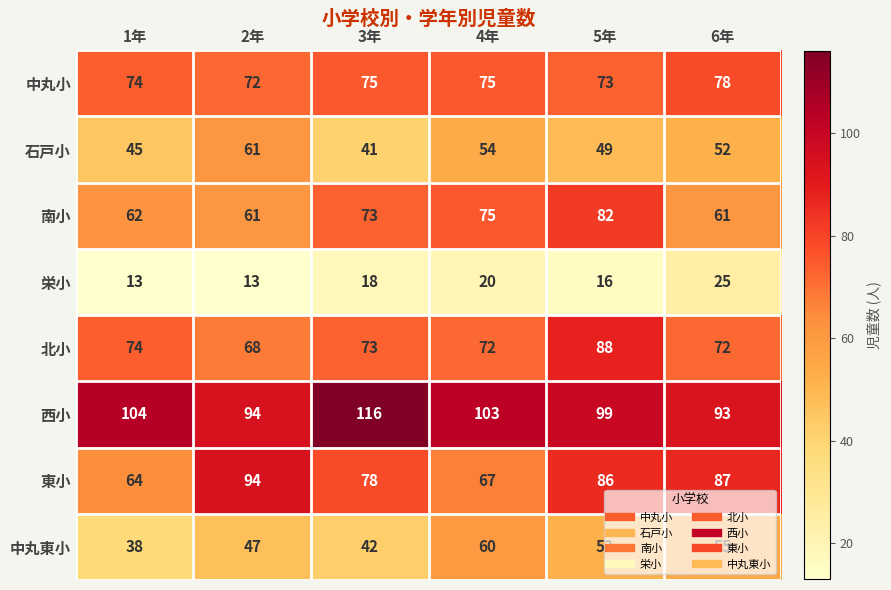

Count the number of data series in this chart.

8